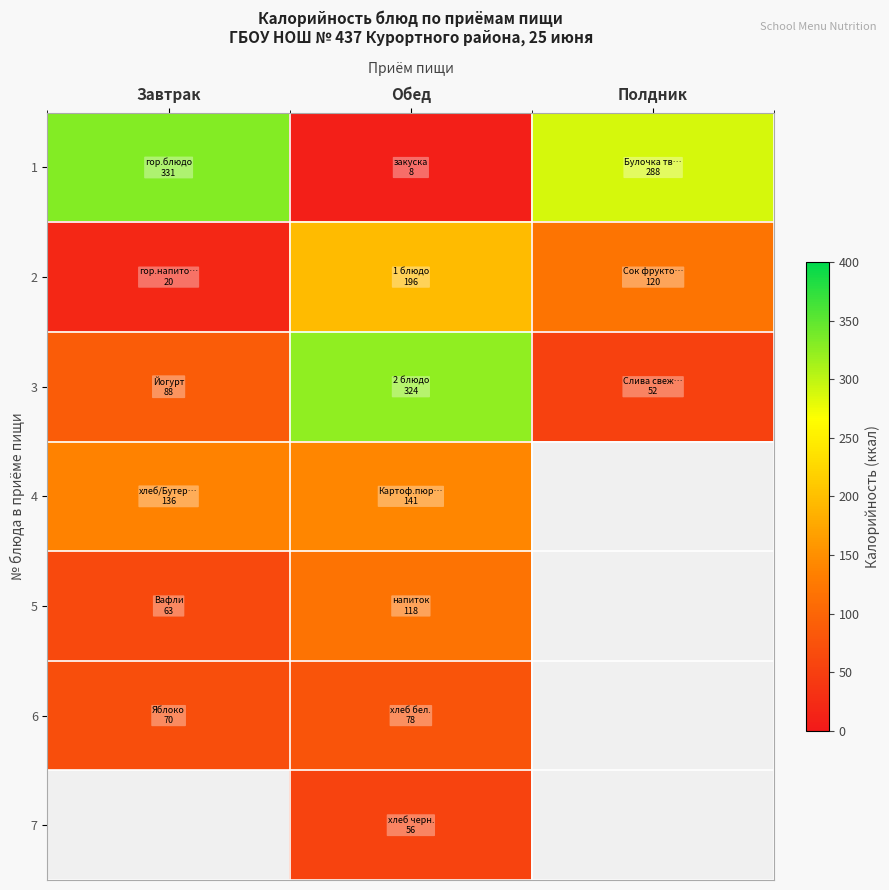

What is the maximum value shown in the chart?

330.7